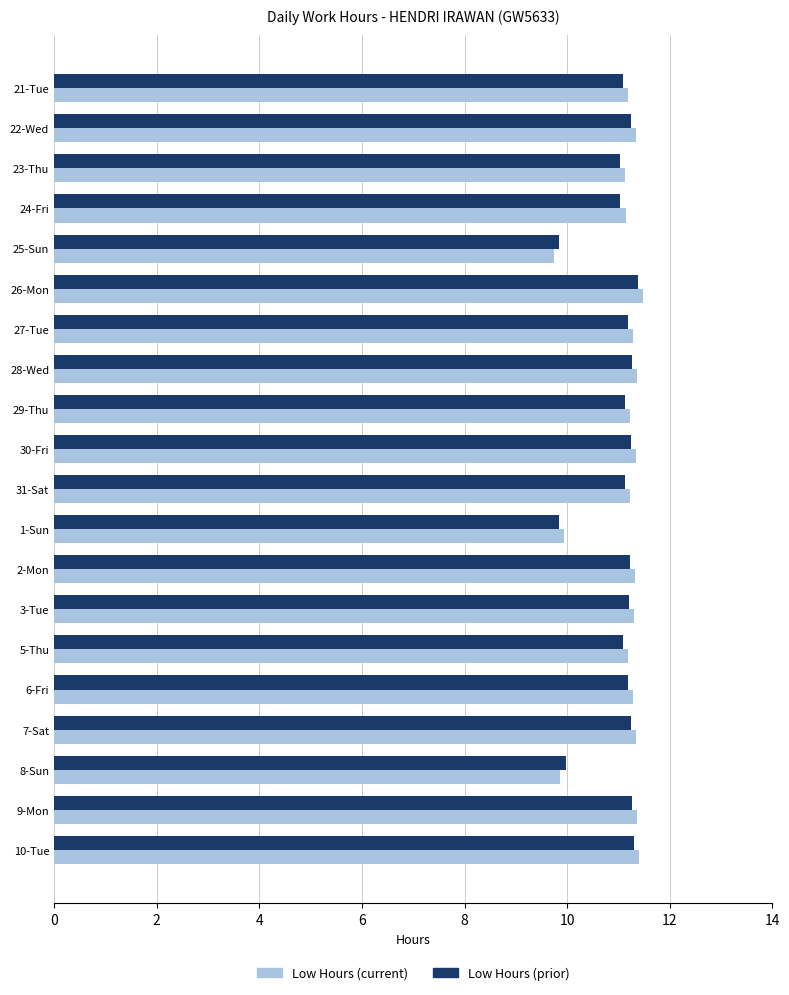

What are all the series names shown in the legend?

Low Hours (current), Low Hours (prior)